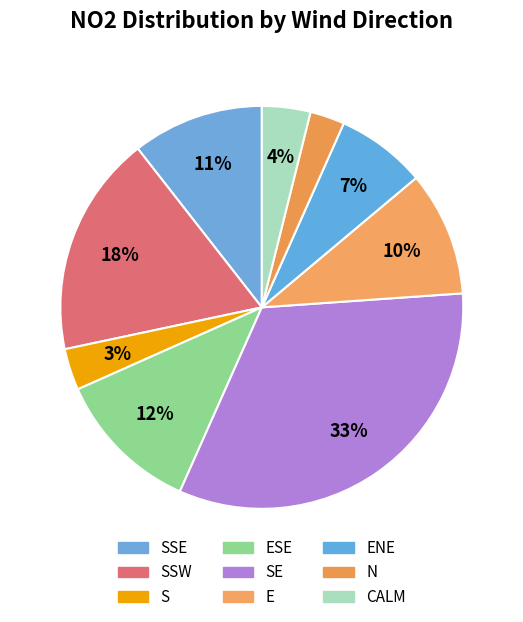

Count the number of slices in the pie.

9